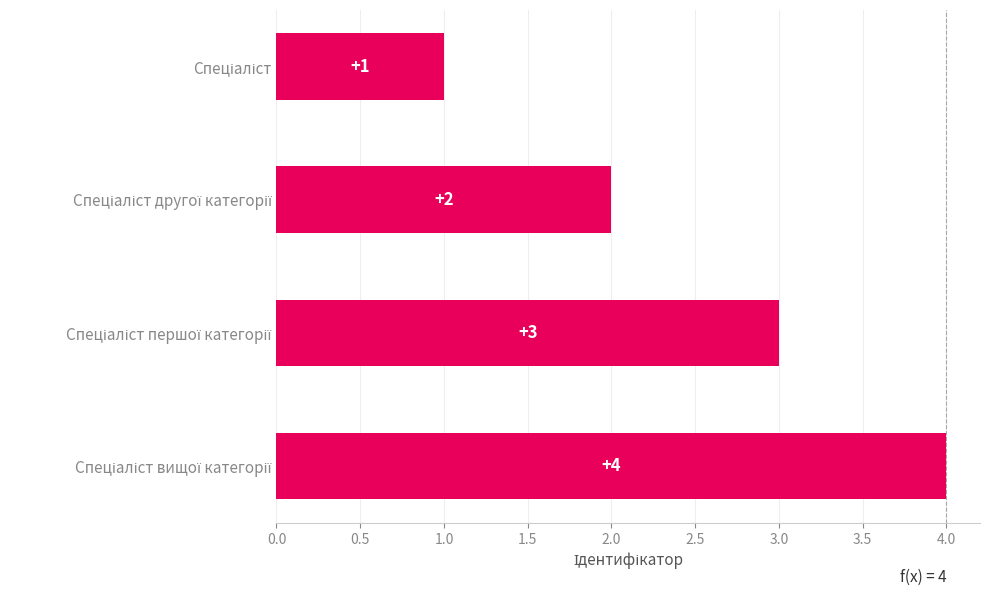

What is the sum of all values?

10